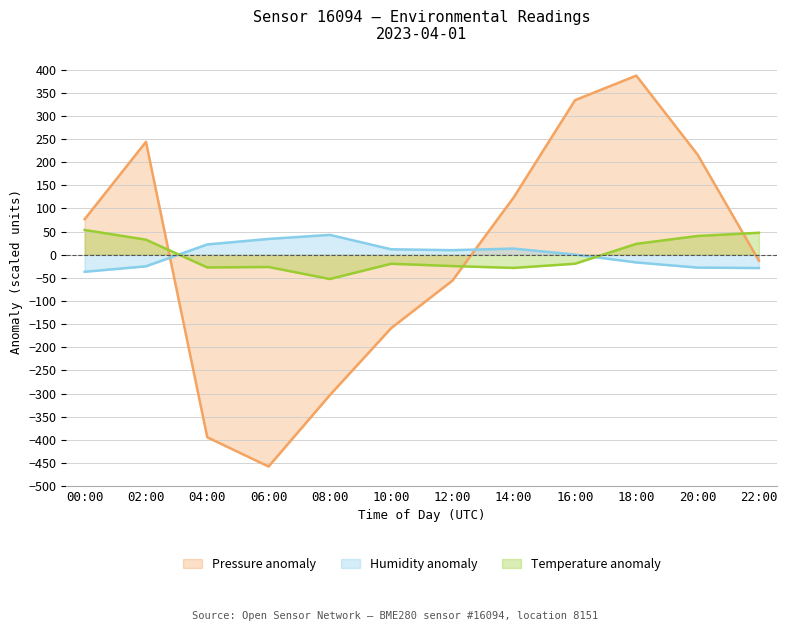

What is the difference between the temperature values at 02:00 and 16:00?

52.0